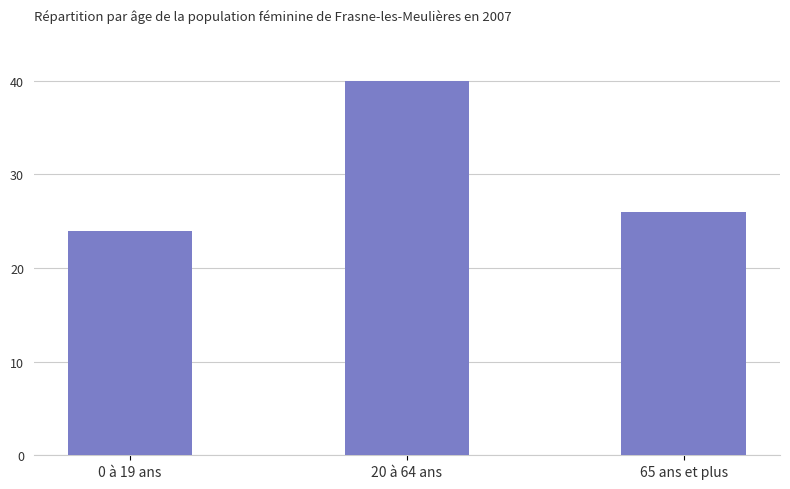

Are the bars grouped side by side (vs. stacked)?

No